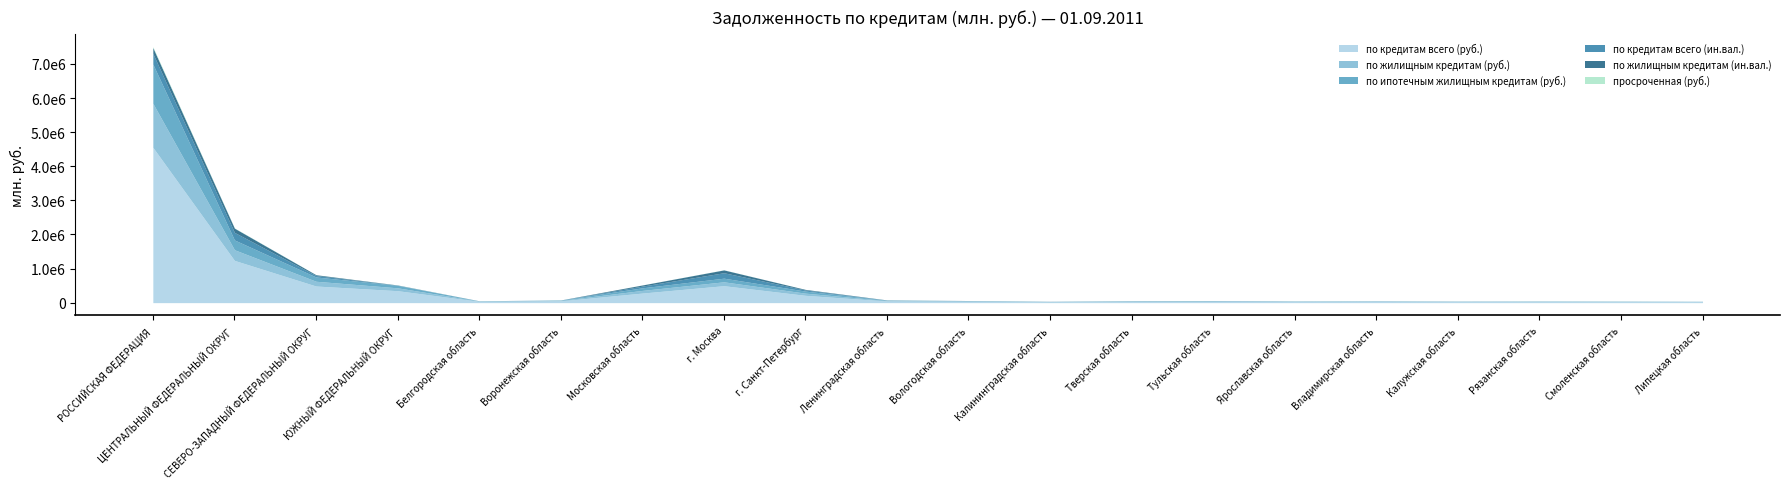

True or false: просроченная (руб.) and по кредитам всего (руб.) intersect in this chart.

False